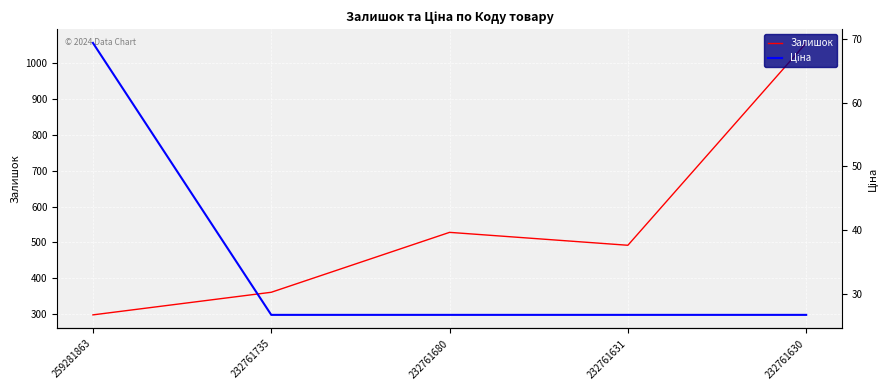

What is the total value across all series at 232761735?

387.7